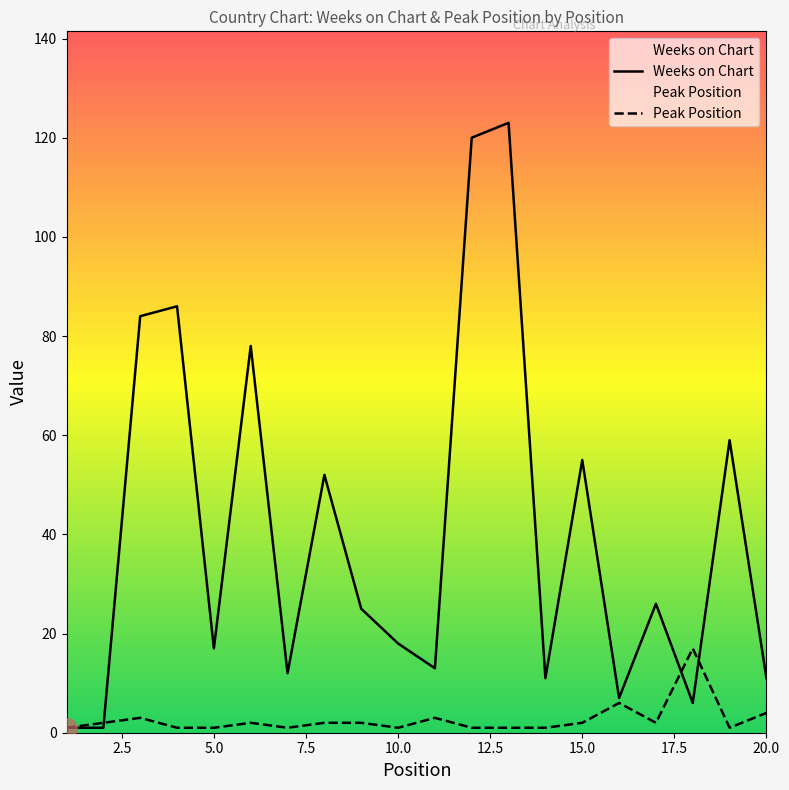

Rank the series by their average value, from lowest to highest.

Peak Position, Weeks on Chart